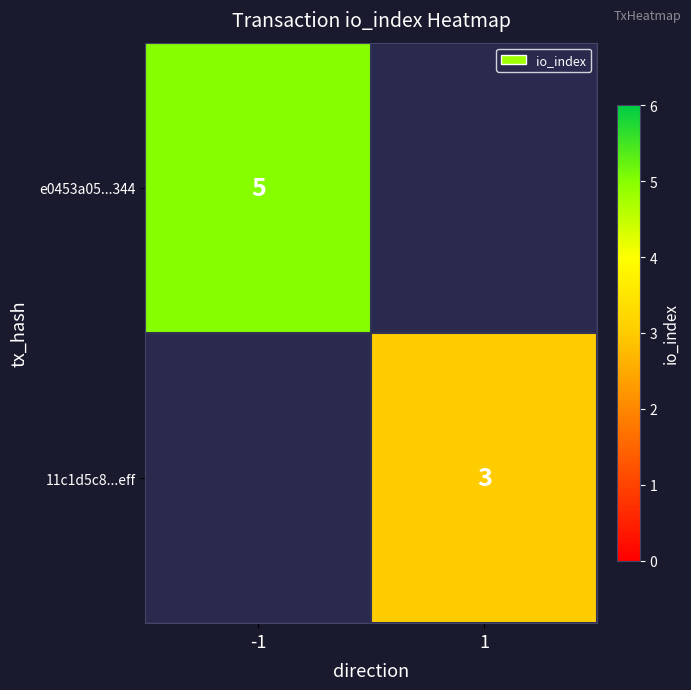

The value of e0453a05...344 at -1 is 3. True or false?

False